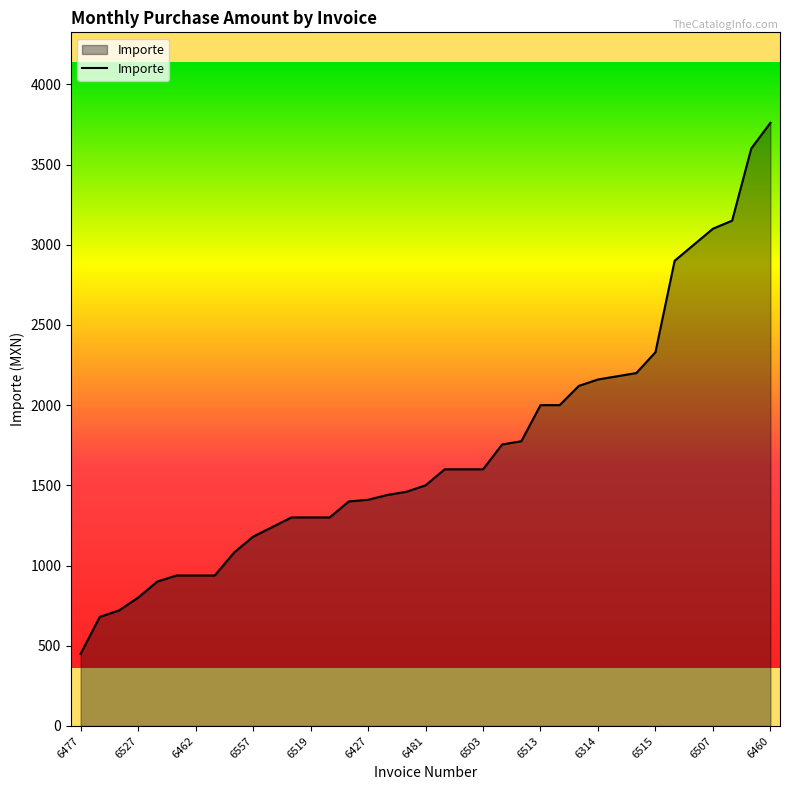

What is the difference between the maximum and minimum values?

3310.0